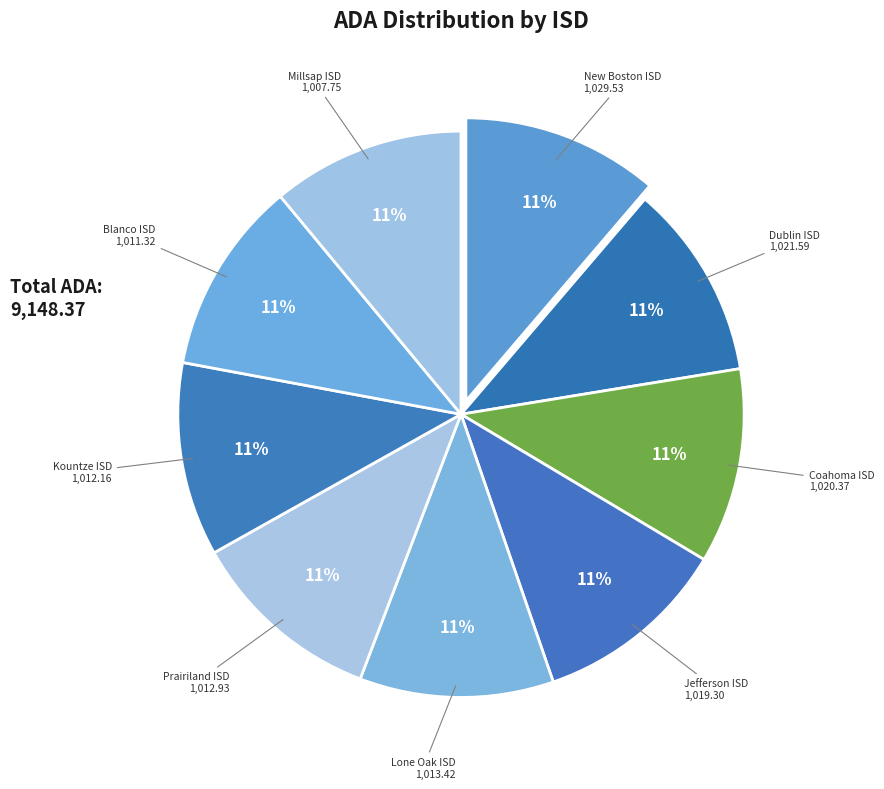

Count the number of slices in the pie.

9